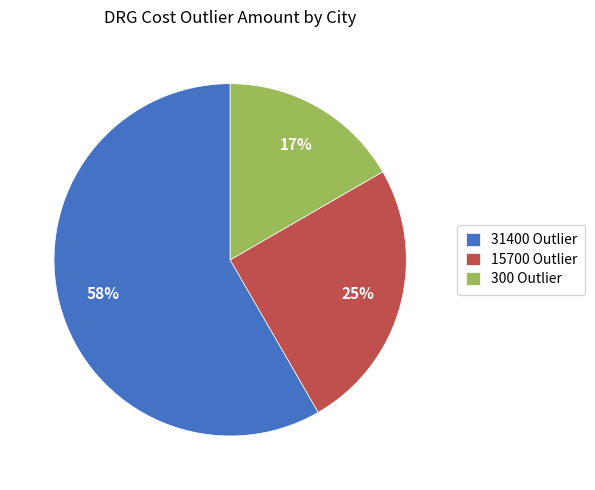

Combined, do 300 Outlier and 31400 Outlier account for over 50%?

Yes